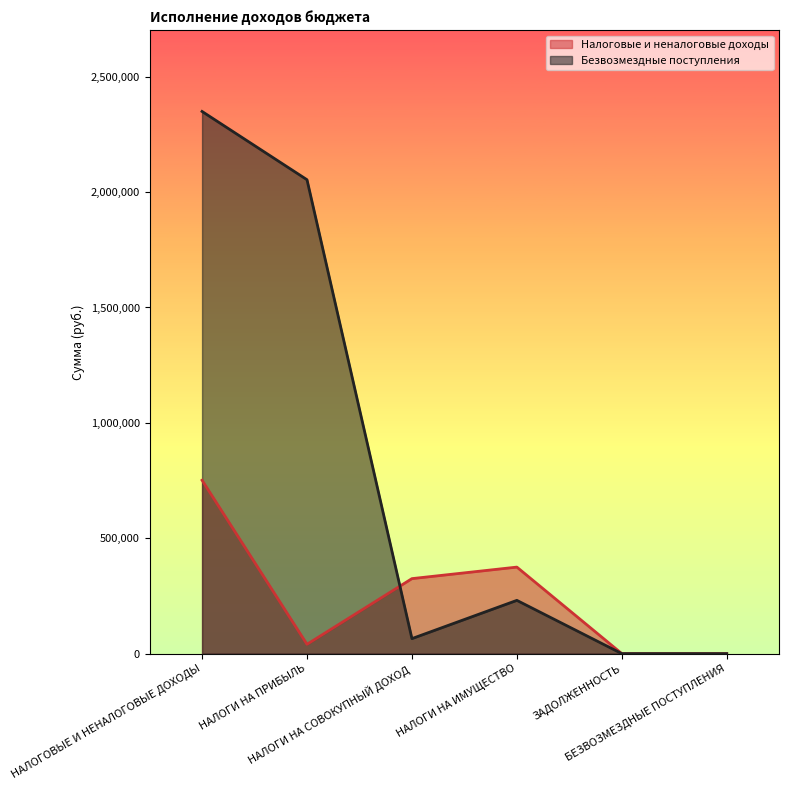

What is the value of the Налоговые и неналоговые доходы point at the 3rd from the left?

325000.0